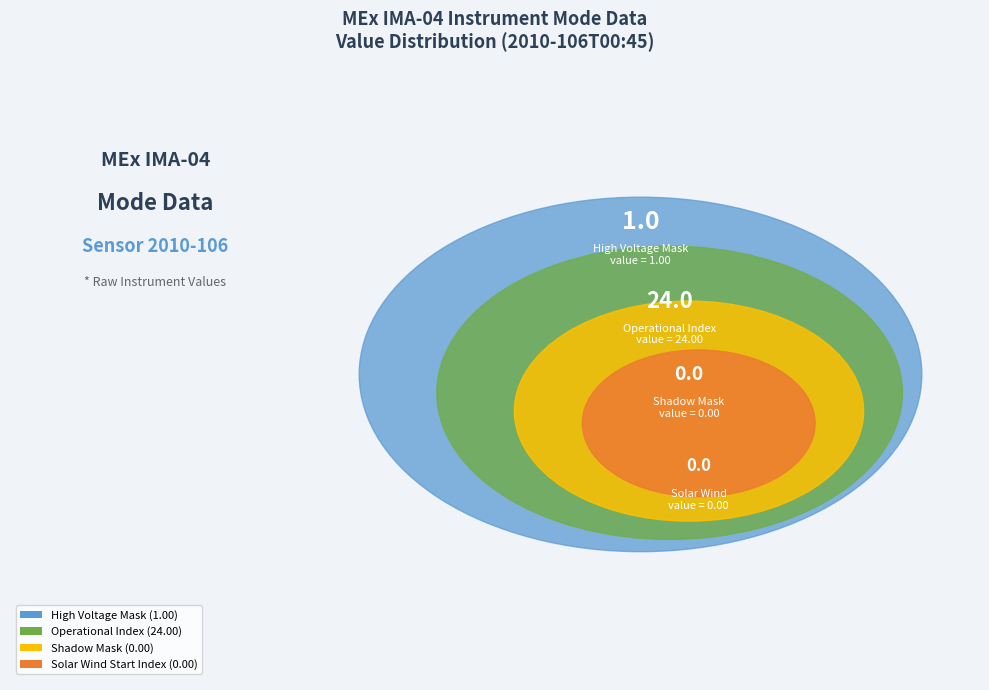

True or false: Shadow Mask accounts for 1% of the total.

False